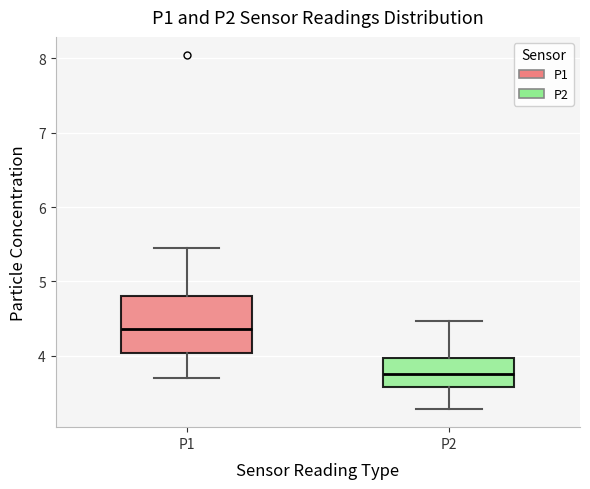

Which box's median line is the lowest?

P2